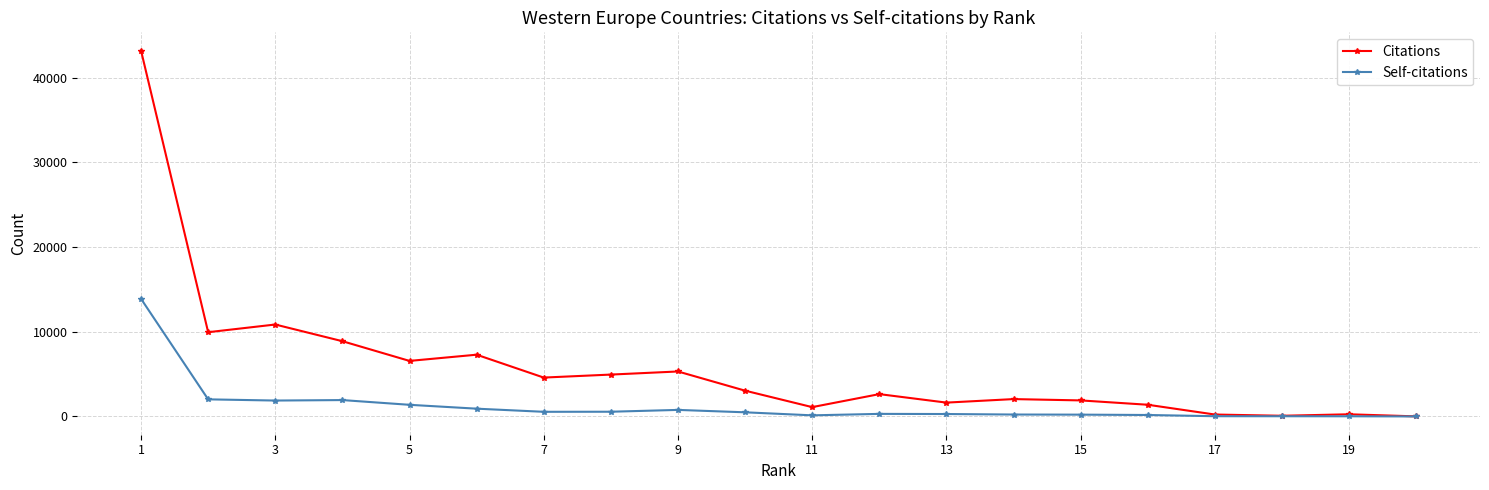

Which series has the largest range (max minus min)?

Citations